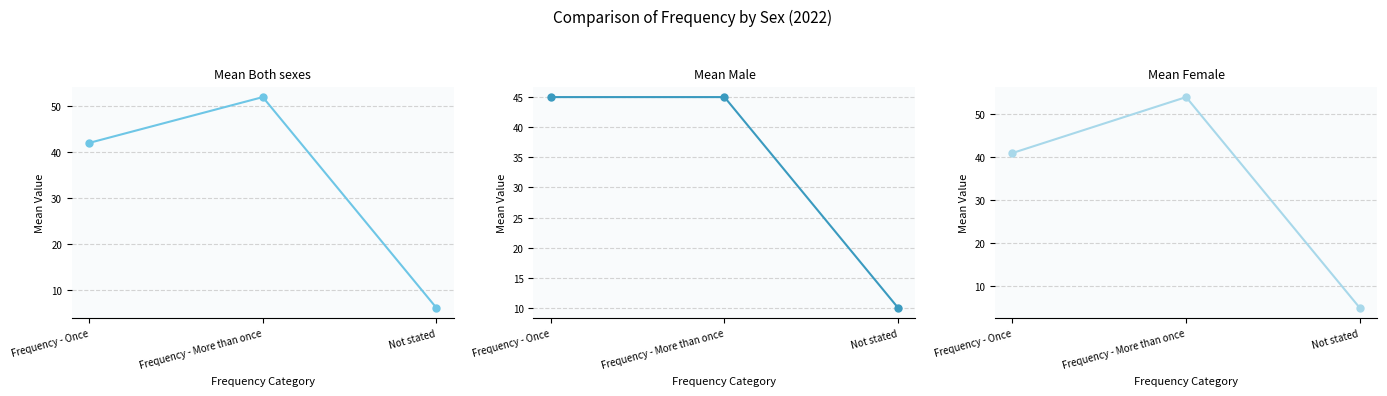

What is the spread (max minus min) of values at Not stated?

5